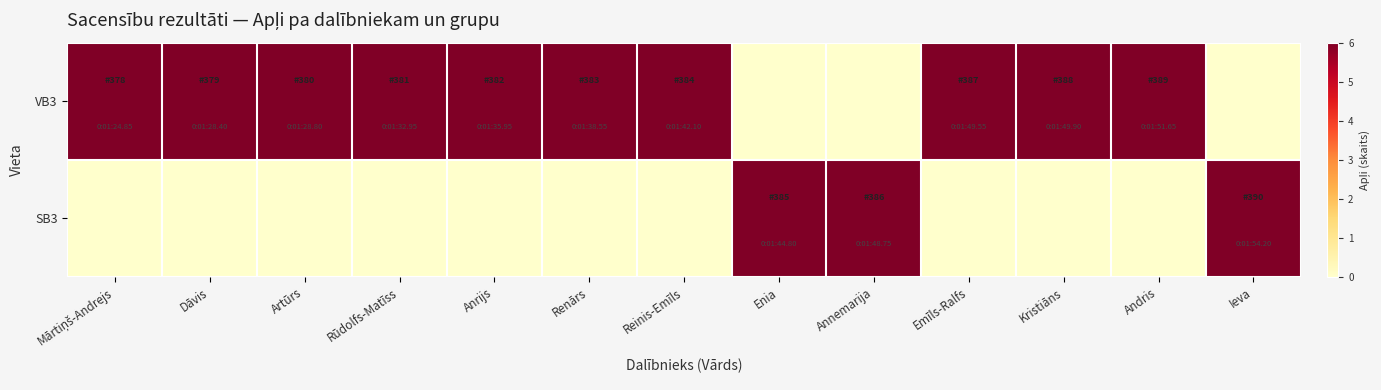

Reading right to left, transcribe all the data shown in this chart.

VB3: Ieva=0	Andris=6	Kristiāns=6	Emīls-Ralfs=6	Annemarija=0	Enia=0	Reinis-Emīls=6	Renārs=6	Anrijs=6	Rūdolfs-Matīss=6	Artūrs=6	Dāvis=6	Mārtiņš-Andrejs=6
SB3: Ieva=6	Andris=0	Kristiāns=0	Emīls-Ralfs=0	Annemarija=6	Enia=6	Reinis-Emīls=0	Renārs=0	Anrijs=0	Rūdolfs-Matīss=0	Artūrs=0	Dāvis=0	Mārtiņš-Andrejs=0